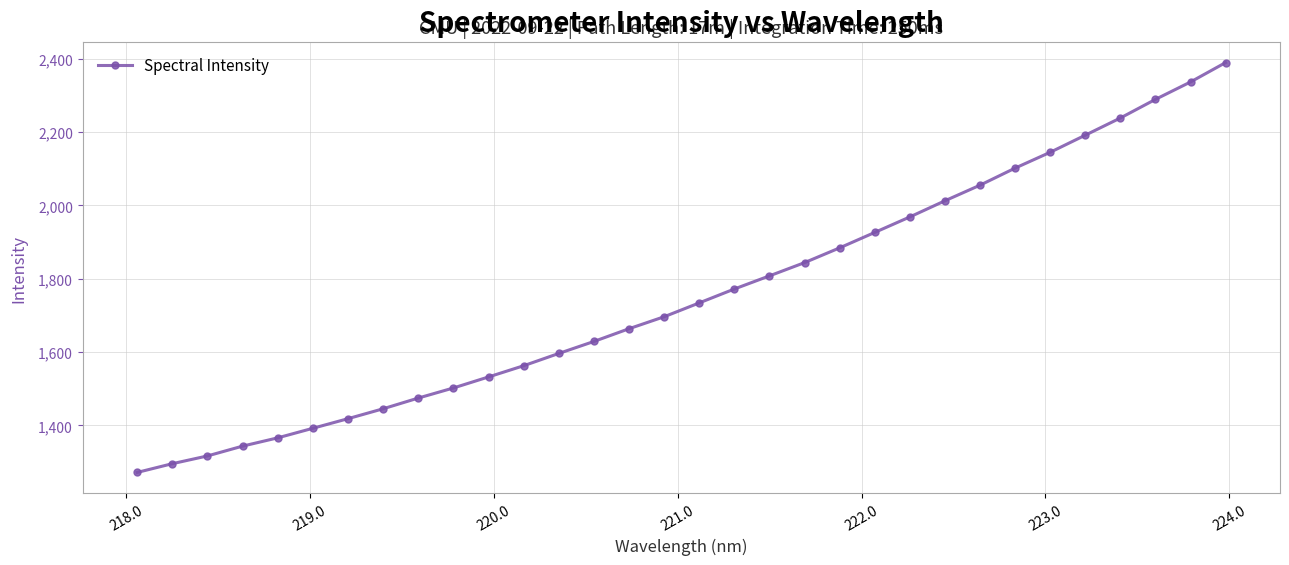

True or false: there are more than 2 points higher than both neighbors.

False